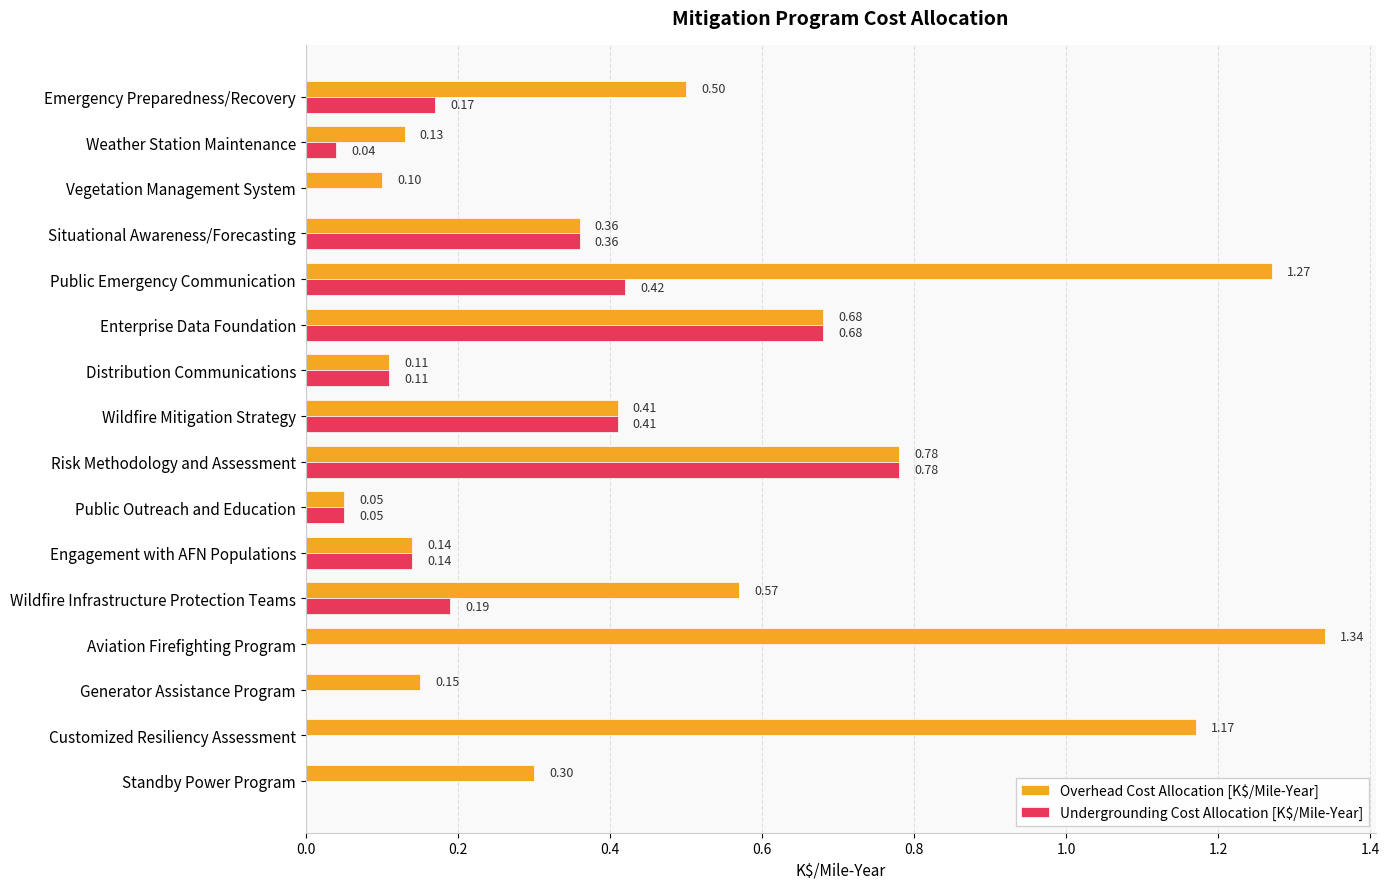

Which series has the largest total across all categories?

Overhead Cost Allocation [K$/Mile-Year]